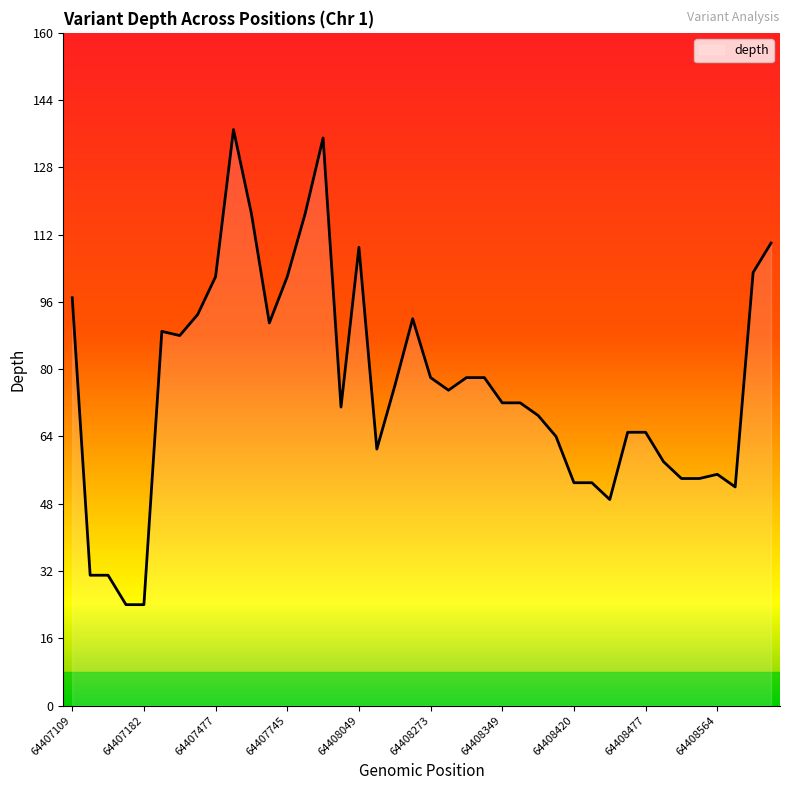

True or false: there are more than 0 points higher than both neighbors.

True